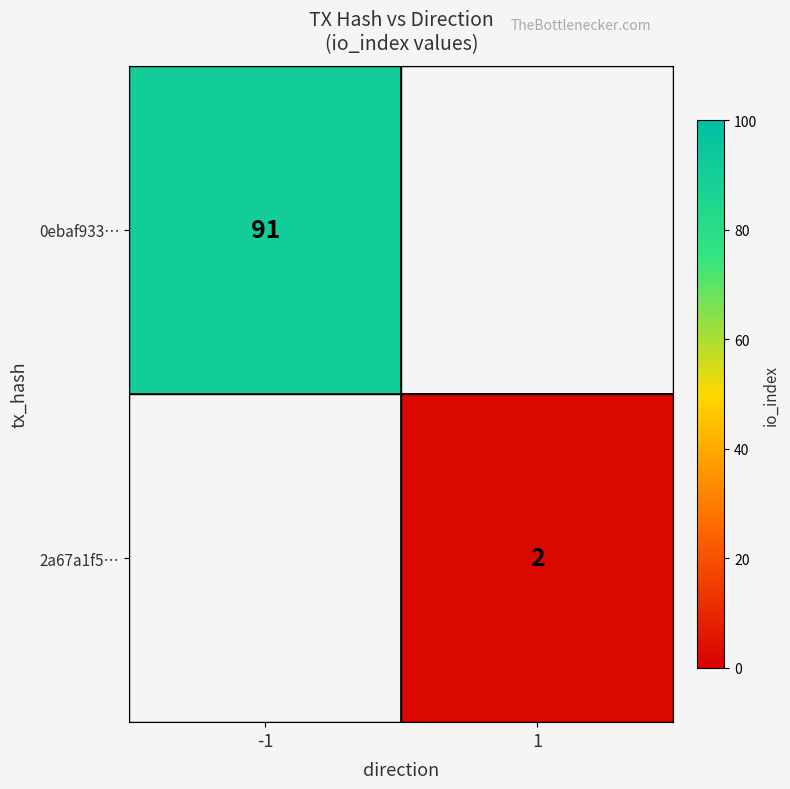

The 2a67a1f5… series shows 1 at 1. True or false?

False